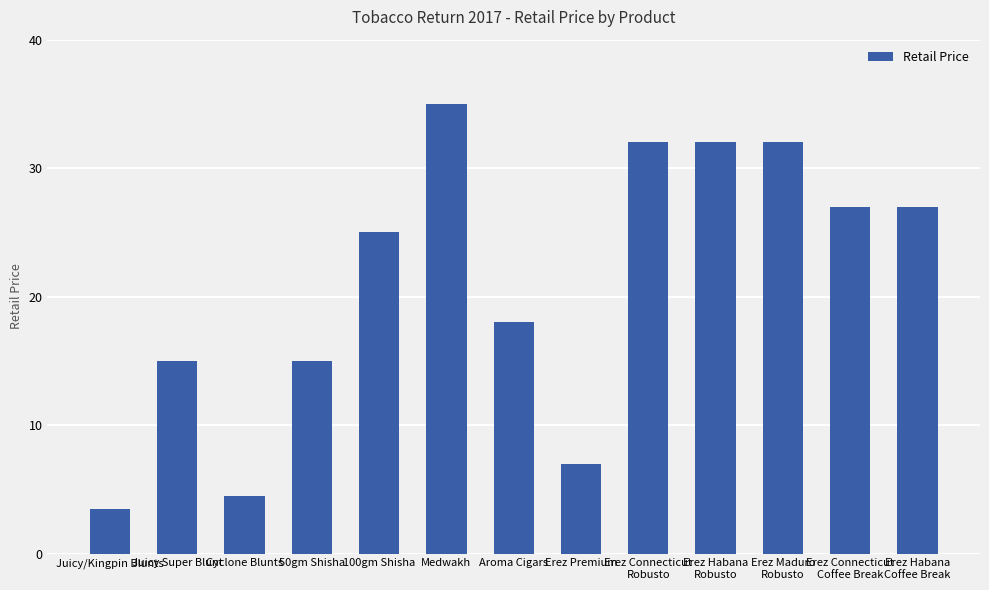

Which label corresponds to the smallest value in the chart?

Juicy/Kingpin Blunts